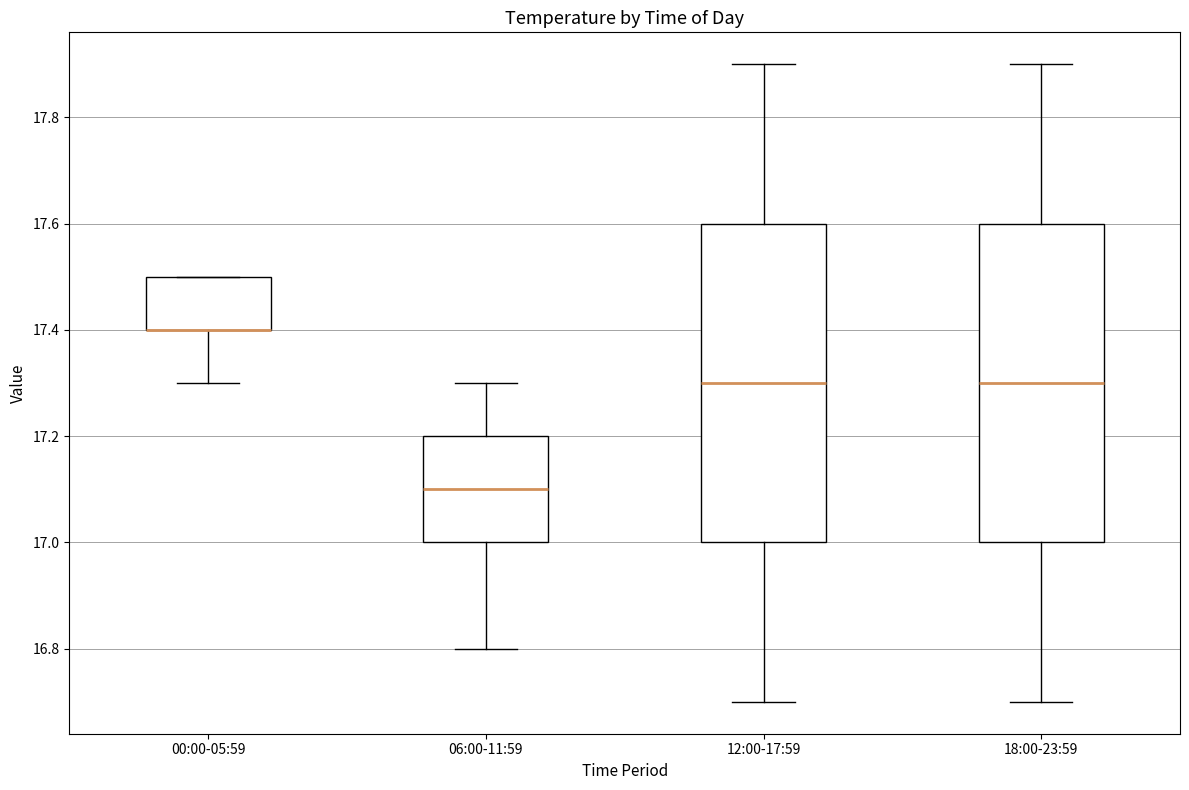

Reading left to right, read every box against the y-axis: the position of its median line, the range the box covers, and the ends of its whiskers. The values are not printed on the chart, so give them approximately, as read against the axis.

00:00-05:59: median 17.4 (drawn on the box's lower edge), box 17.4 to 17.5, whiskers 17.3 to 17.5
06:00-11:59: median 17.1, box 17.0 to 17.2, whiskers 16.8 to 17.3
12:00-17:59: median 17.3, box 17.0 to 17.6, whiskers 16.7 to 17.9
18:00-23:59: median 17.3, box 17.0 to 17.6, whiskers 16.7 to 17.9